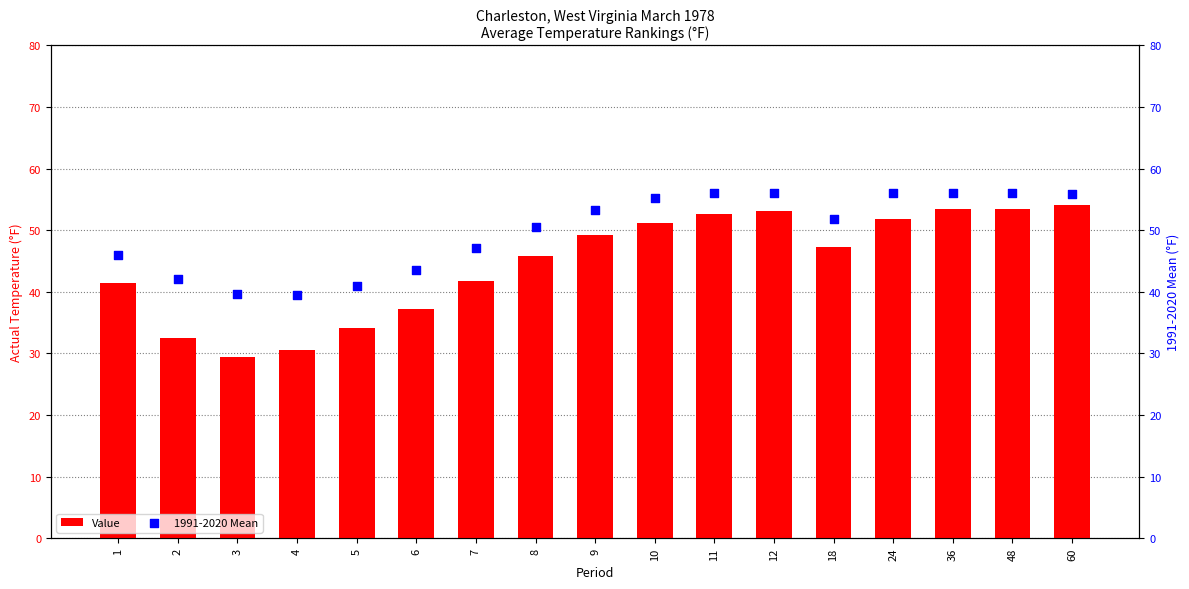

Which series has the largest total across all categories?

1991-2020 Mean